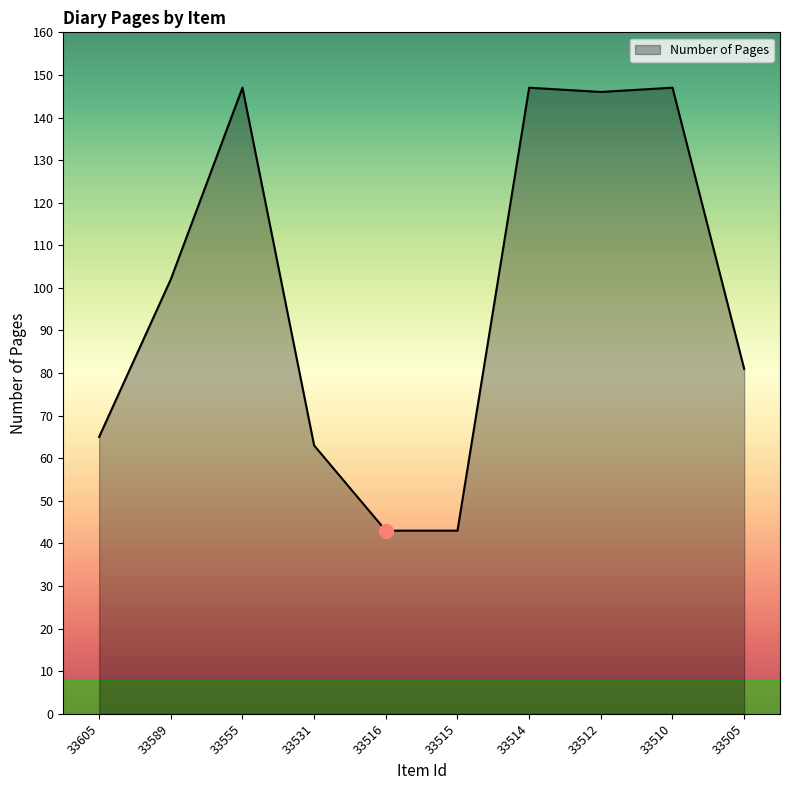

How many series are shown in this chart?

1